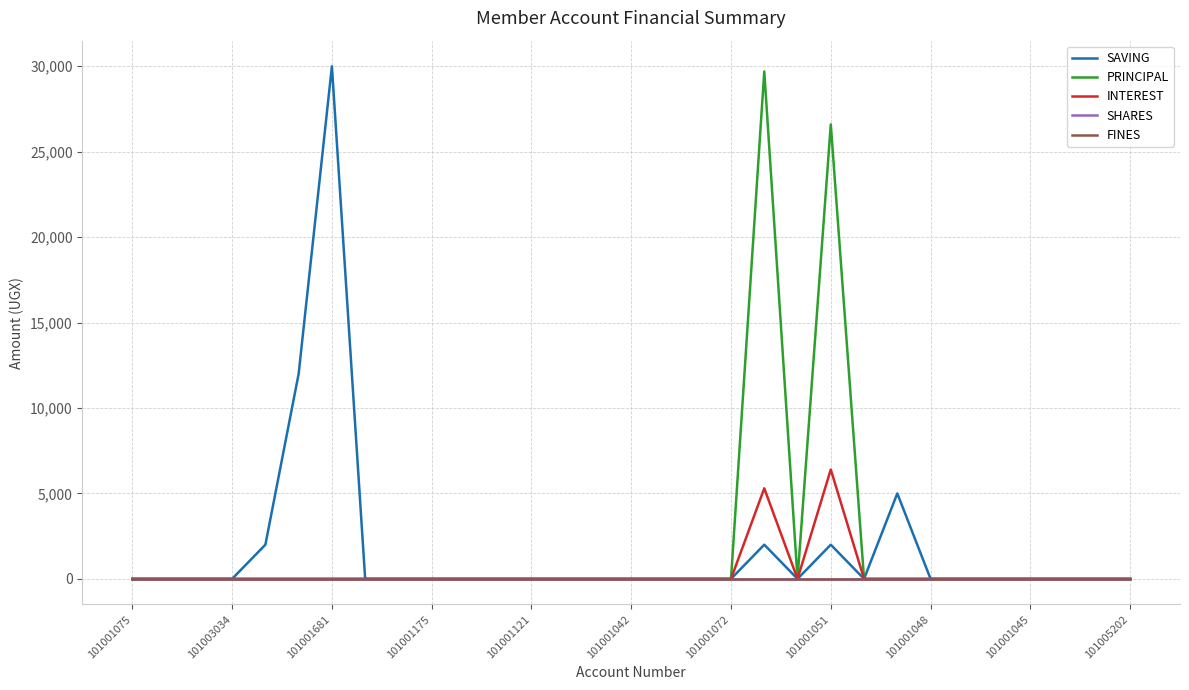

Where is the first local maximum for PRINCIPAL?

19